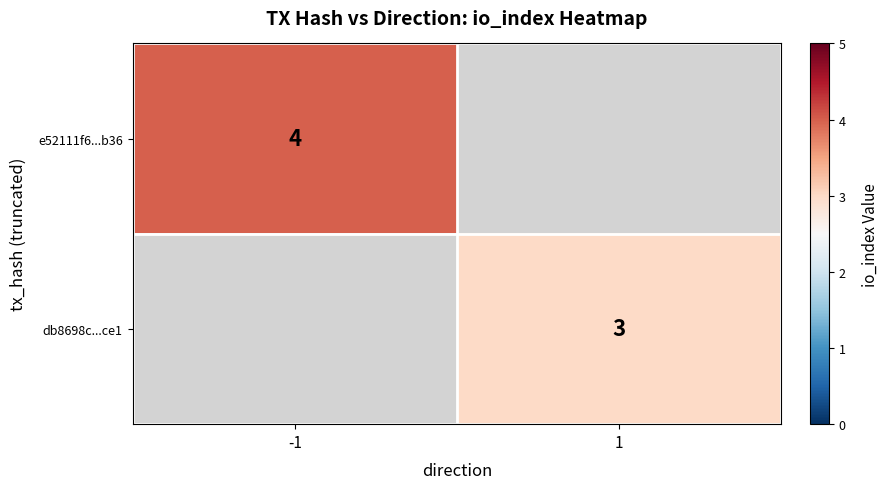

True or false: e52111f6...b36 has a value of 4 at -1.

True